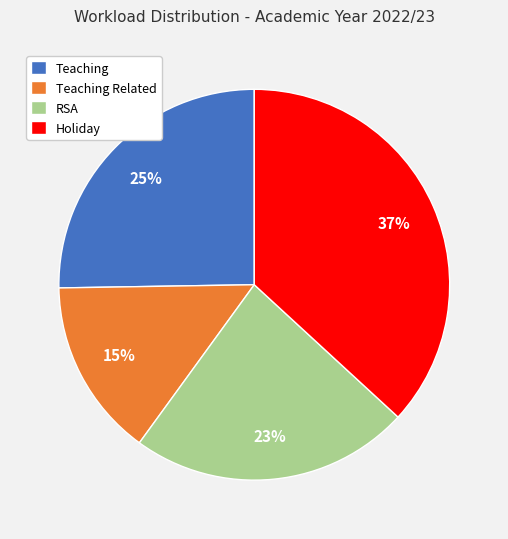

How many segments does this pie chart have?

4